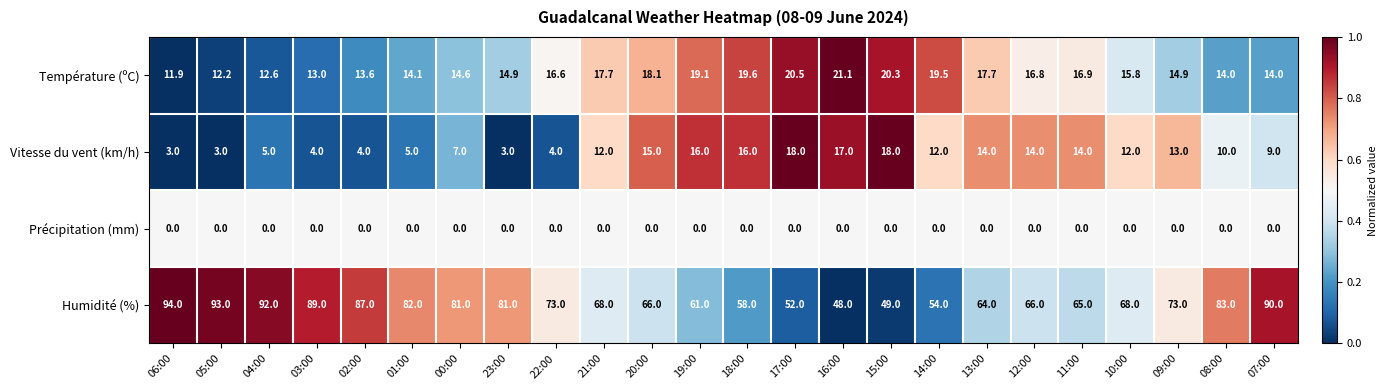

Rank the series at 18:00 from lowest to highest value.

Précipitation (mm), Vitesse du vent (km/h), Température (ºC), Humidité (%)